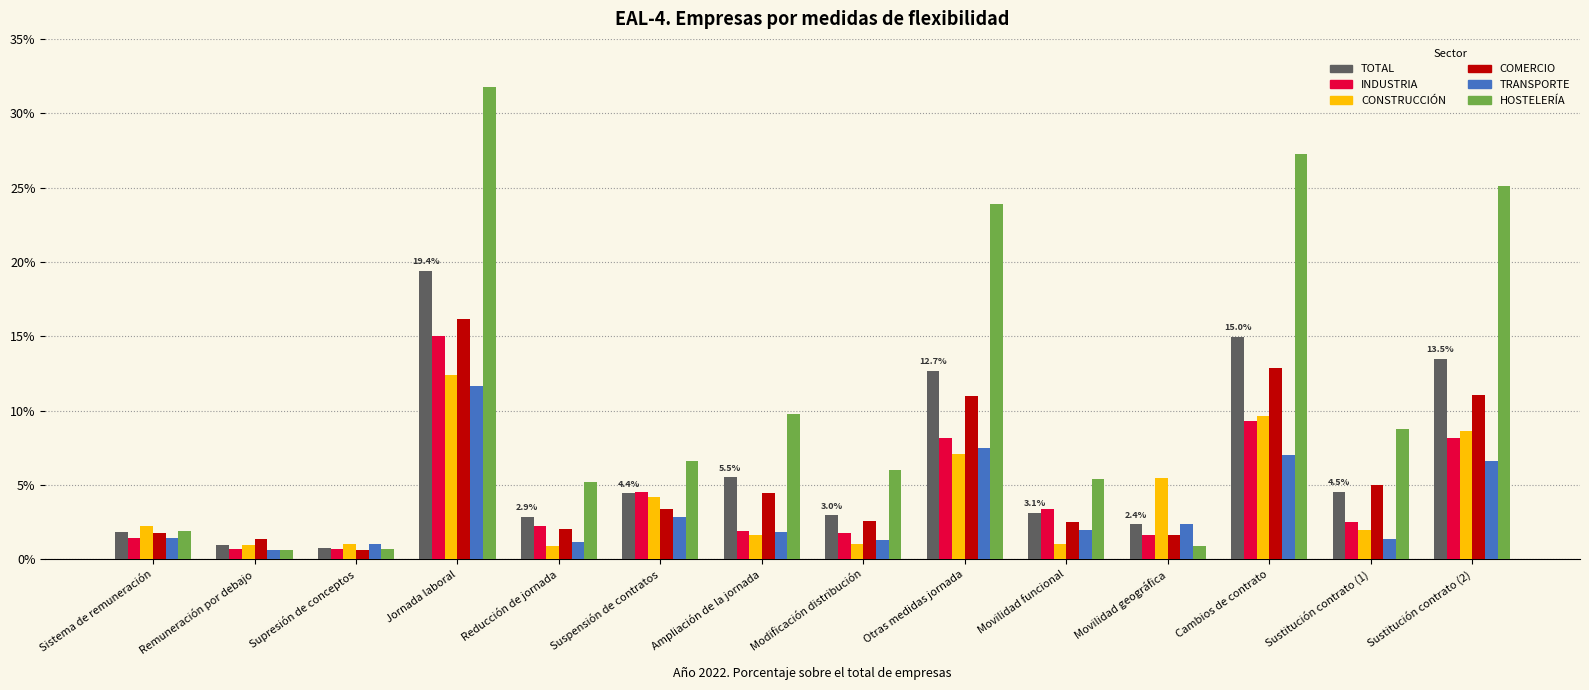

List the series in order of their peak value, lowest first.

TRANSPORTE, CONSTRUCCIÓN, INDUSTRIA, COMERCIO, TOTAL, HOSTELERÍA